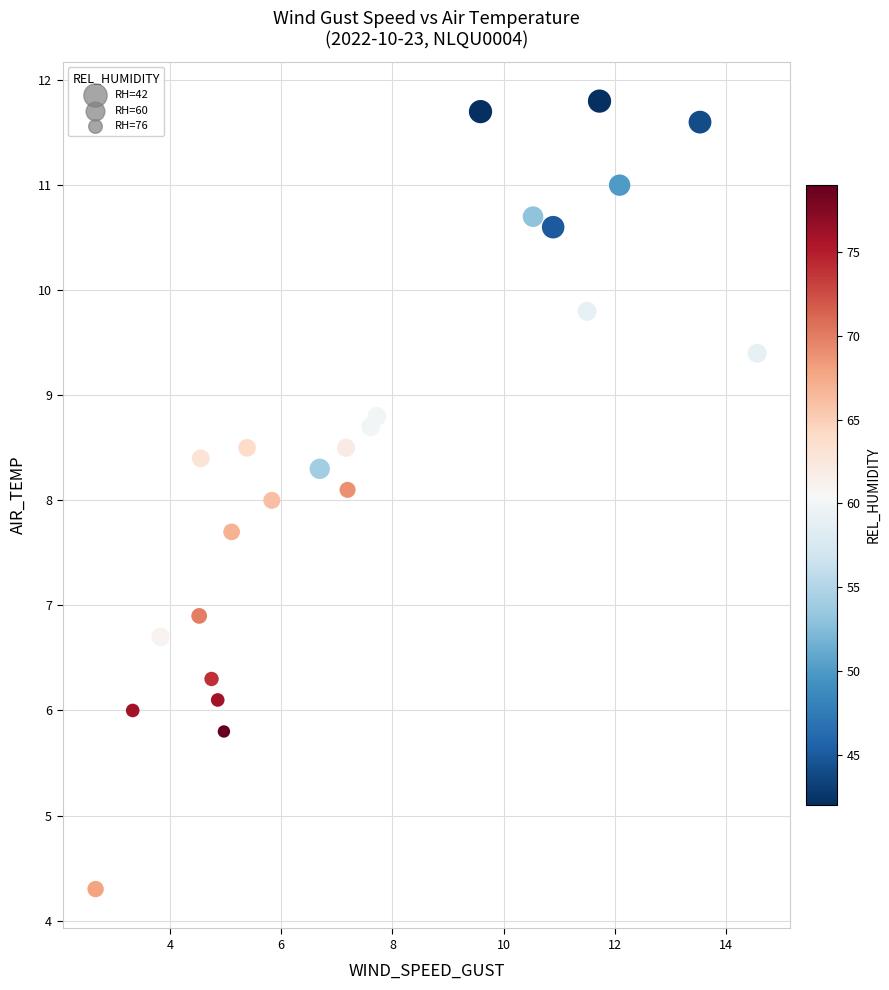

What is the range of X values (max minus min)?

11.9